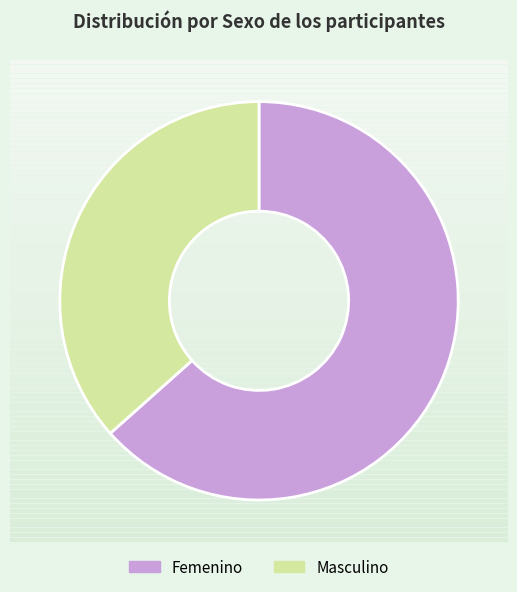

Which slice is the largest?

Femenino